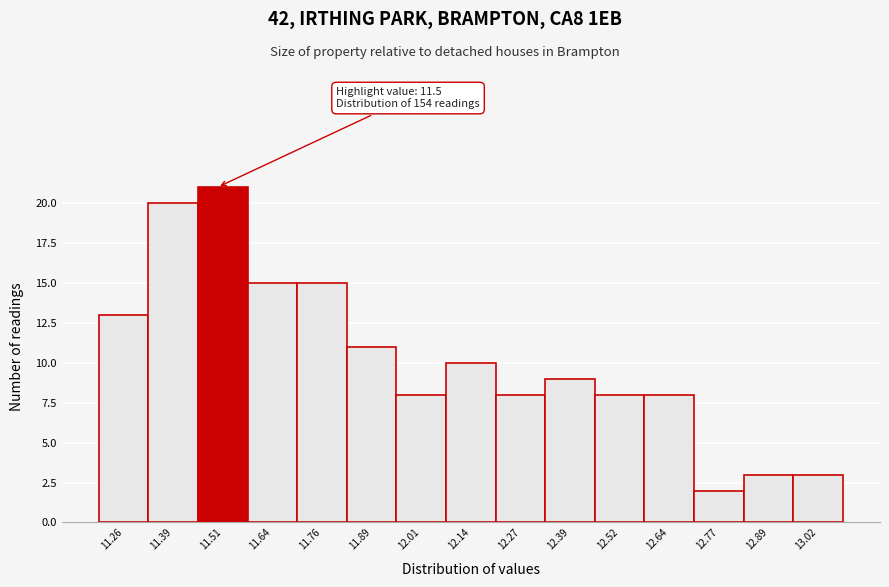

Over which range of the x-axis is the bar tallest?

11.46 to 11.58